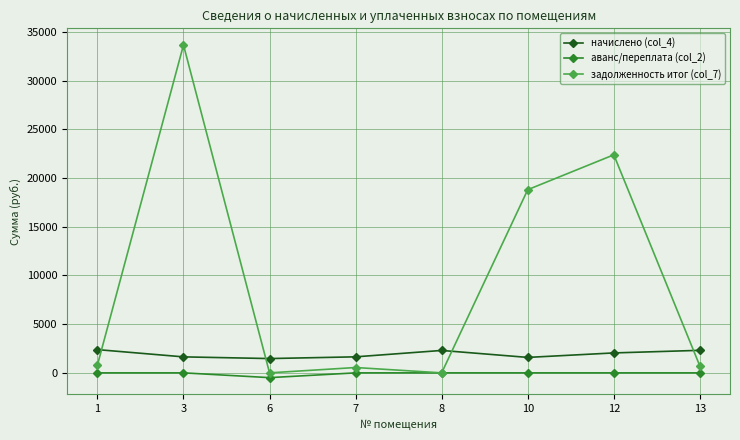

List the series in order of their peak value, lowest first.

аванс/переплата (col_2), начислено (col_4), задолженность итог (col_7)